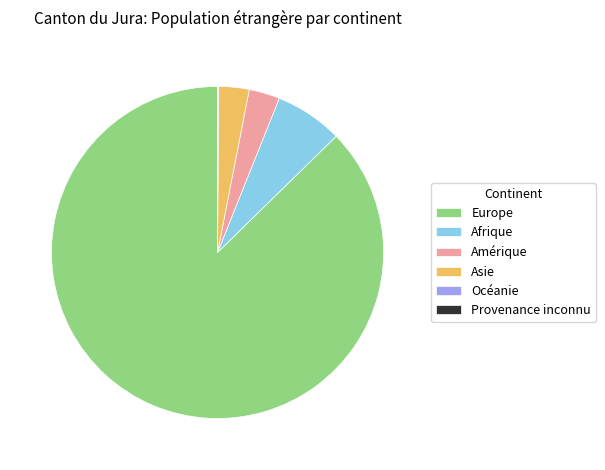

Does Europe account for over 50% of the chart?

Yes